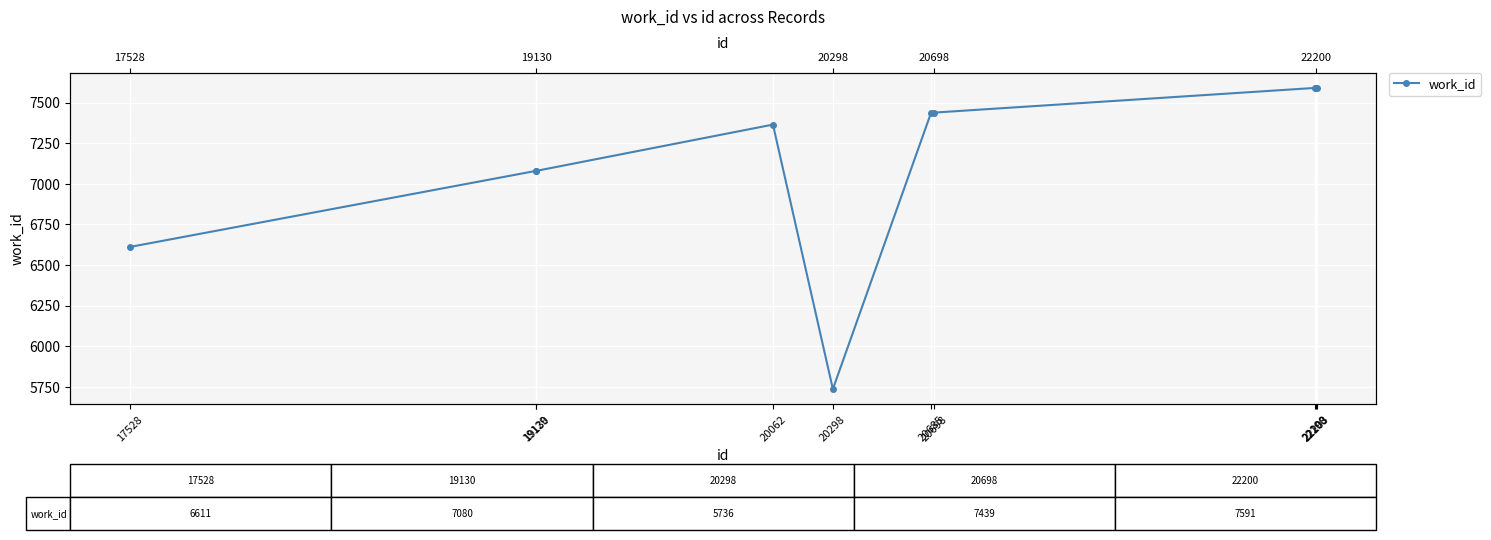

What is the sum of the values at 20062 and 22203?

14956